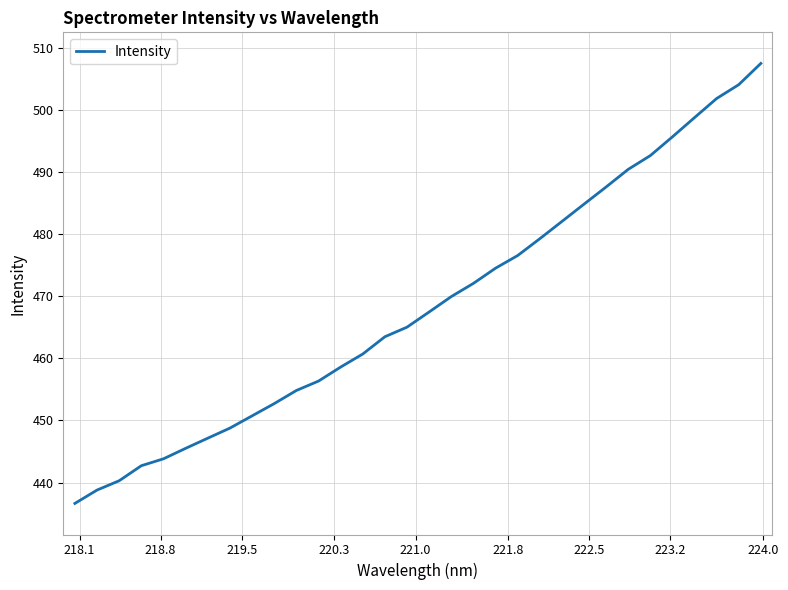

What is the greatest value displayed?

507.4